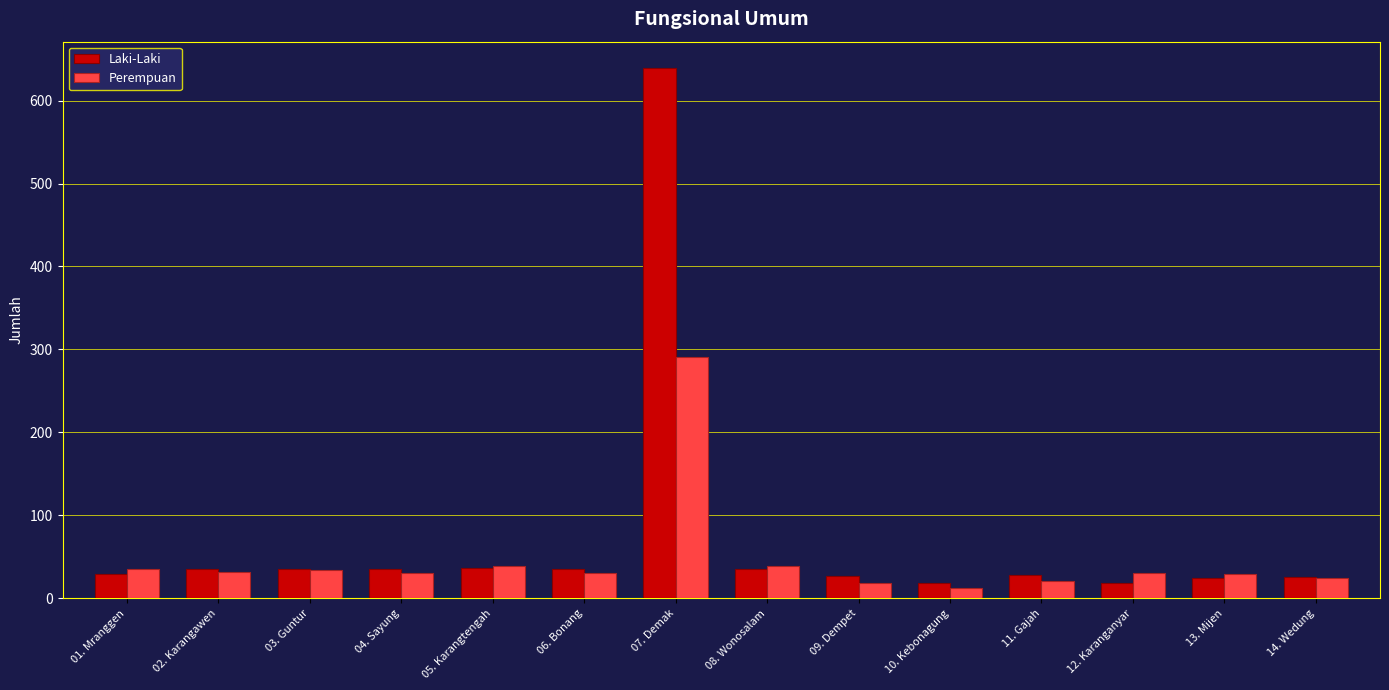

Are the bars horizontal?

No